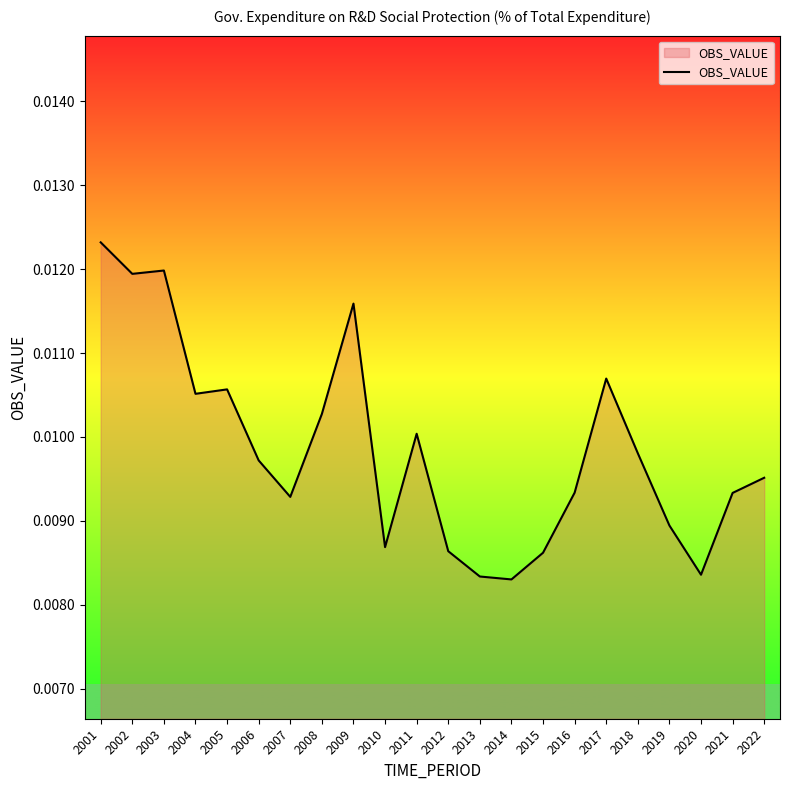

Between 2003 and 2020, which is larger?

2003